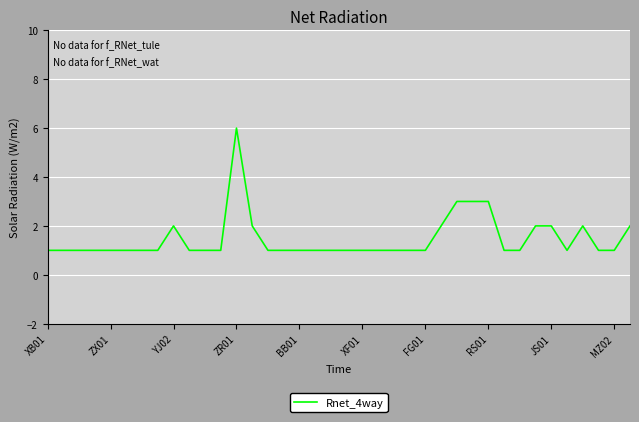

What is the maximum value shown in the chart?

6